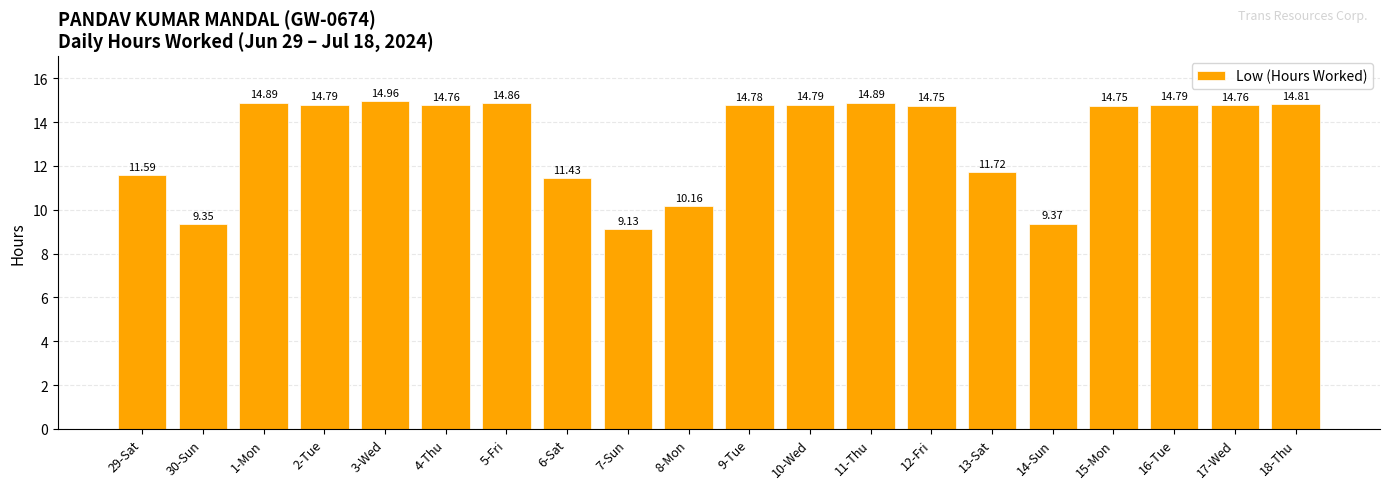

How many values are below 14?

7